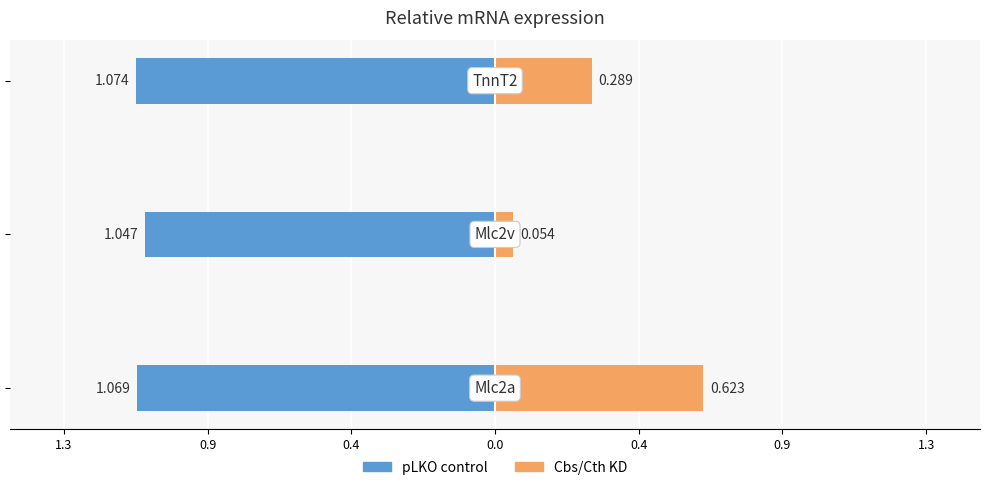

How many bars are there in each group?

2